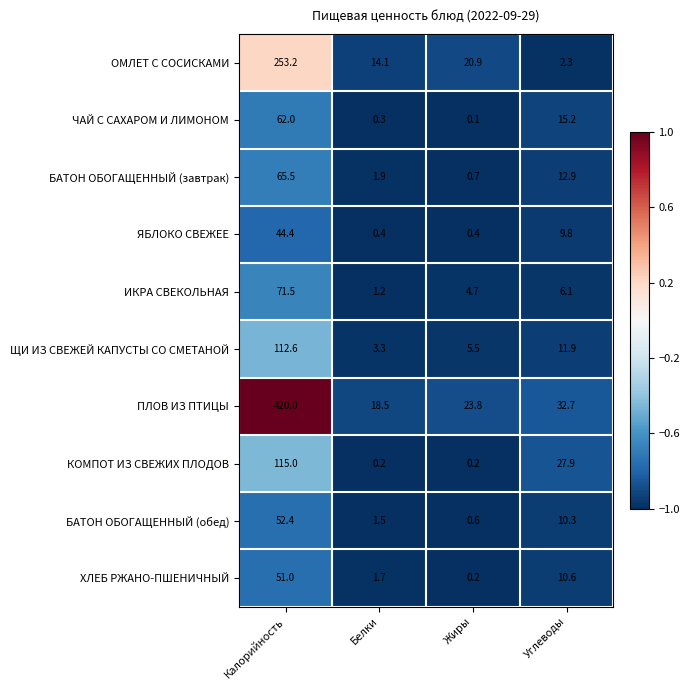

How many categories are shown in the chart?

4